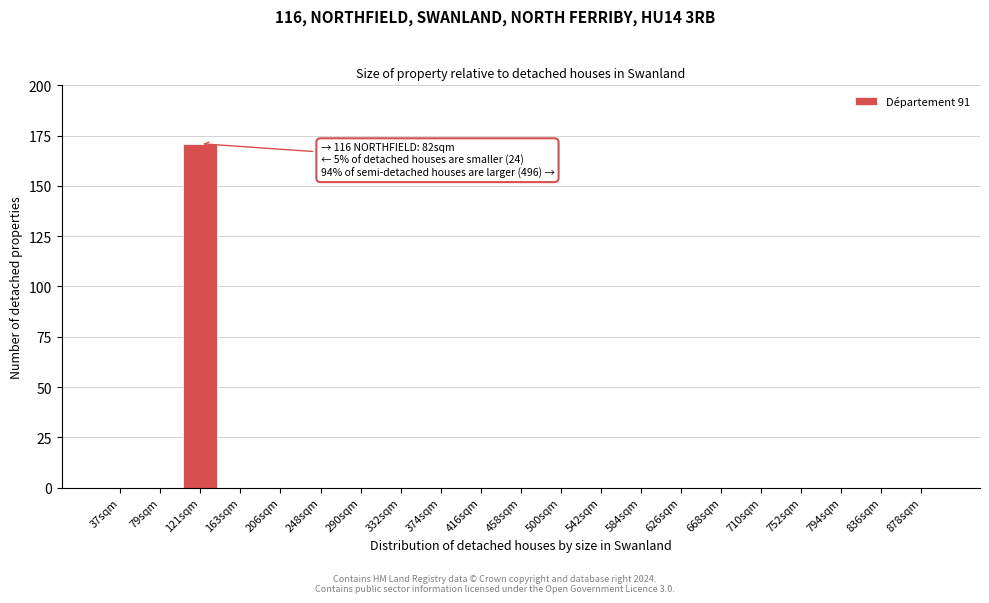

Reading right to left, transcribe all the data shown in this chart.

878sqm=0	836sqm=0	794sqm=0	752sqm=0	710sqm=0	668sqm=0	626sqm=0	584sqm=0	542sqm=0	500sqm=0	458sqm=0	416sqm=0	374sqm=0	332sqm=0	290sqm=0	248sqm=0	206sqm=0	163sqm=0	121sqm=171	79sqm=0	37sqm=0